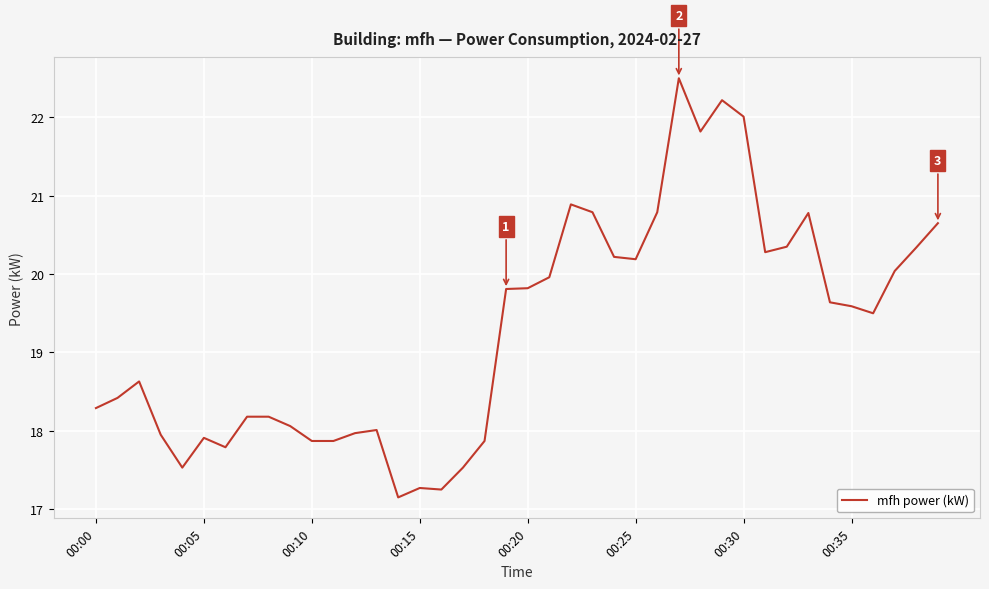

What is the greatest value displayed?

22.5